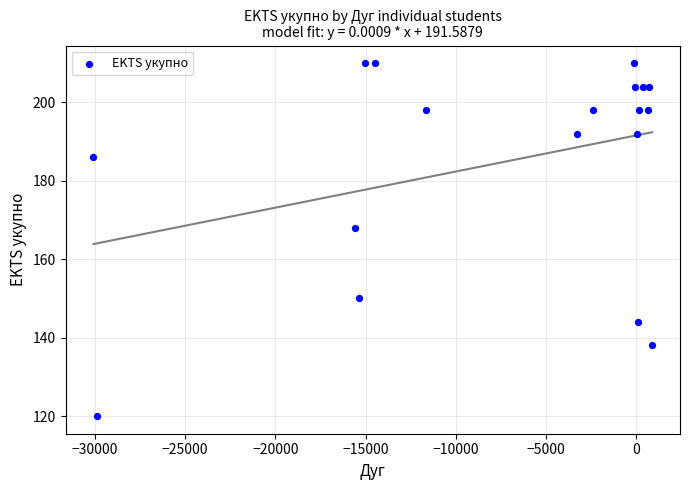

What Y value in the scatter plot is closest to 165?

168